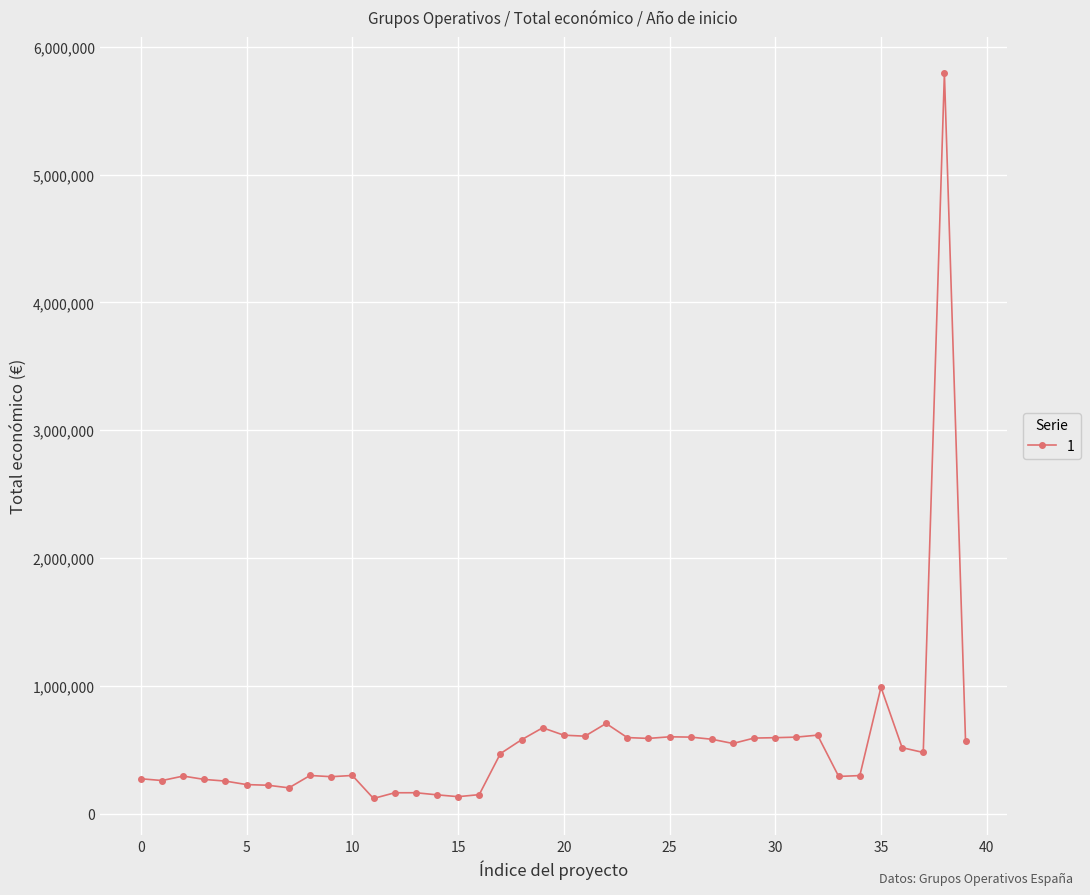

True or false: there are more than 0 points higher than both neighbors.

True